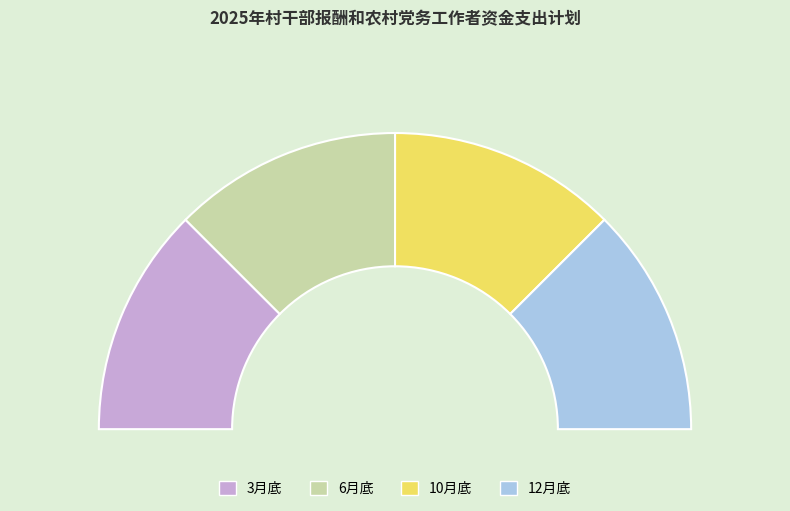

How many slices are in this pie chart?

4